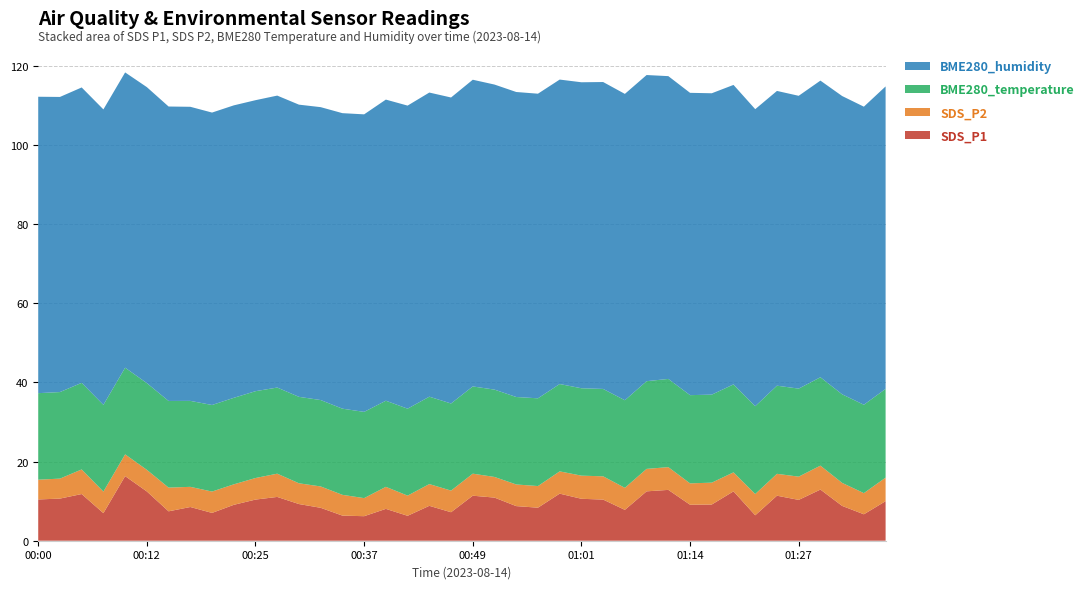

Reading left to right, list all the values displayed in this chart.

SDS_P1: 00:00=10.4	00:03=10.7	00:05=11.8	00:08=7.0	00:10=16.3	00:12=12.4	00:15=7.4	00:17=8.5	00:20=7.0	00:22=9.1	00:25=10.4	00:27=11.1	00:29=9.3	00:32=8.3	00:34=6.3	00:37=6.2	00:39=8.1	00:42=6.3	00:44=8.8	00:46=7.2	00:49=11.4	00:51=10.9	00:54=8.8	00:56=8.3	00:59=11.9	01:01=10.6	01:03=10.4	01:06=7.8	01:08=12.5	01:11=12.8	01:14=9.1	01:16=9.2	01:19=12.5	01:22=6.4	01:24=11.4	01:27=10.3	01:30=12.9	01:32=8.8	01:34=6.7	01:37=10.0
SDS_P2: 00:00=5.0	00:03=5.0	00:05=6.2	00:08=5.5	00:10=5.5	00:12=5.5	00:15=6.0	00:17=5.1	00:20=5.4	00:22=5.2	00:25=5.5	00:27=5.9	00:29=5.2	00:32=5.4	00:34=5.2	00:37=4.6	00:39=5.6	00:42=5.1	00:44=5.5	00:46=5.5	00:49=5.6	00:51=5.2	00:54=5.5	00:56=5.5	00:59=5.6	01:01=5.8	01:03=5.9	01:06=5.6	01:08=5.7	01:11=5.8	01:14=5.4	01:16=5.5	01:19=4.8	01:22=5.4	01:24=5.5	01:27=5.9	01:30=6.0	01:32=5.8	01:34=5.3	01:37=6.0
BME280_temperature: 00:00=21.9	00:03=21.9	00:05=21.9	00:08=21.9	00:10=21.9	00:12=21.9	00:15=21.9	00:17=21.7	00:20=21.9	00:22=21.9	00:25=21.9	00:27=21.8	00:29=21.9	00:32=21.8	00:34=21.8	00:37=21.8	00:39=21.8	00:42=22.0	00:44=22.1	00:46=22.0	00:49=22.1	00:51=22.1	00:54=22.1	00:56=22.2	00:59=22.1	01:01=22.1	01:03=22.1	01:06=22.1	01:08=22.2	01:11=22.3	01:14=22.3	01:16=22.2	01:19=22.2	01:22=22.2	01:24=22.3	01:27=22.2	01:30=22.3	01:32=22.4	01:34=22.3	01:37=22.4
BME280_humidity: 00:00=74.9	00:03=74.6	00:05=74.7	00:08=74.7	00:10=74.6	00:12=74.8	00:15=74.4	00:17=74.3	00:20=73.9	00:22=73.9	00:25=73.6	00:27=73.8	00:29=73.9	00:32=74.0	00:34=74.7	00:37=75.2	00:39=76.1	00:42=76.6	00:44=76.9	00:46=77.3	00:49=77.5	00:51=77.1	00:54=77.1	00:56=77.0	00:59=77.0	01:01=77.3	01:03=77.6	01:06=77.4	01:08=77.4	01:11=76.5	01:14=76.4	01:16=76.2	01:19=75.7	01:22=75.1	01:24=74.5	01:27=74.0	01:30=75.0	01:32=75.4	01:34=75.3	01:37=76.5